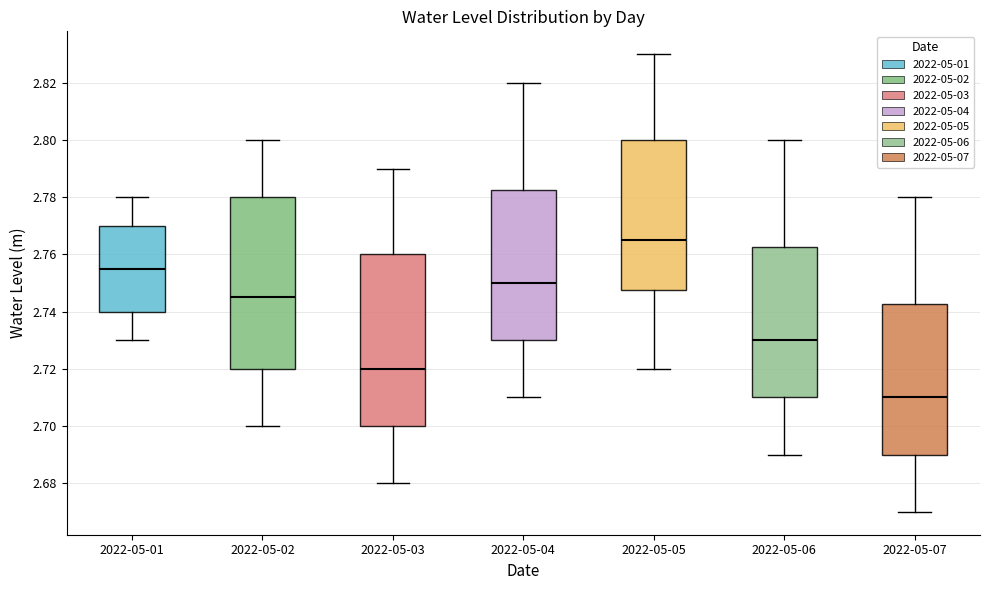

Where does the median line of the box for 2022-05-07 sit on the y-axis? The values are not printed on the chart, so give them approximately, as read against the axis.

2.710